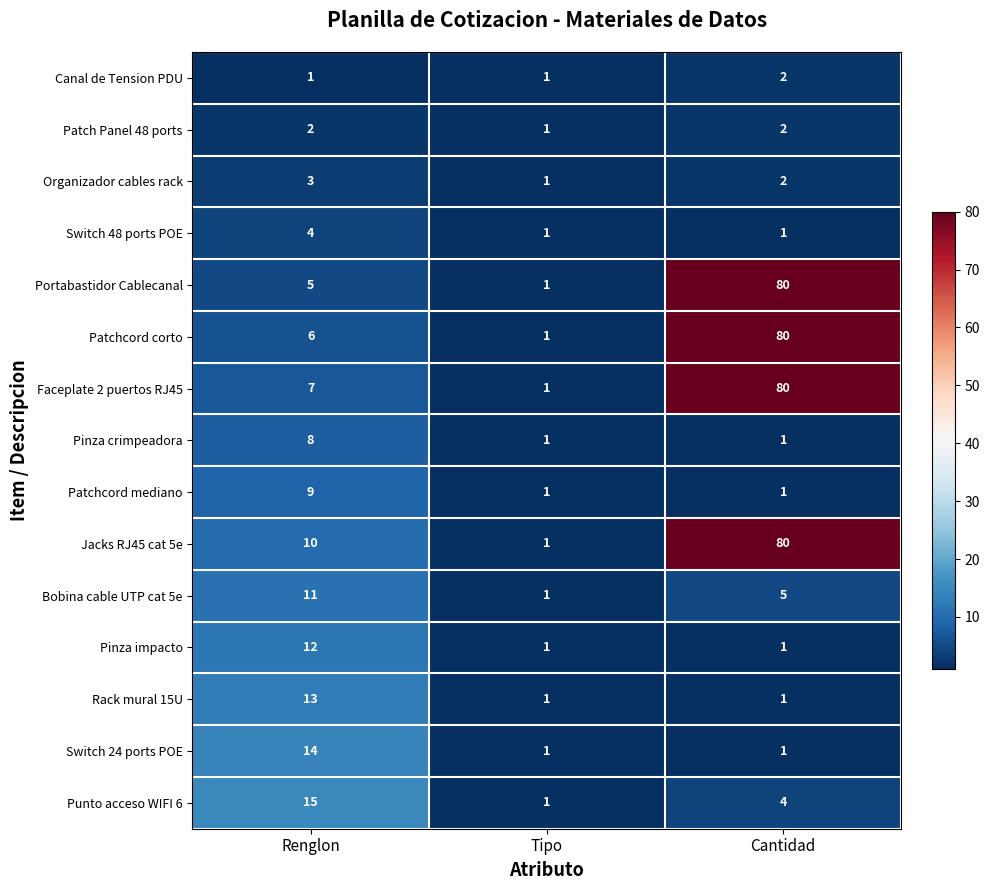

What is the sum of all Pinza impacto values?

14